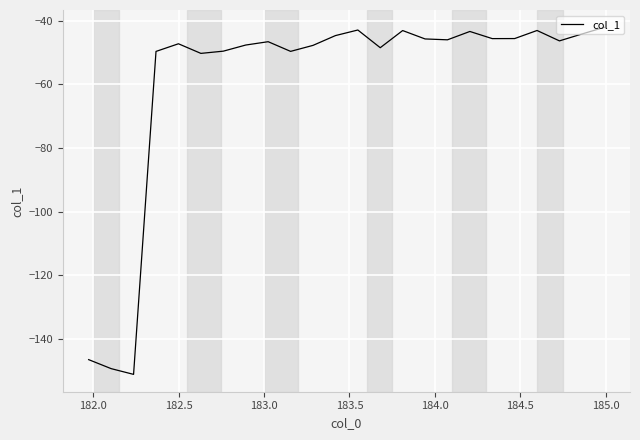

What is the smallest value displayed?

-151.2